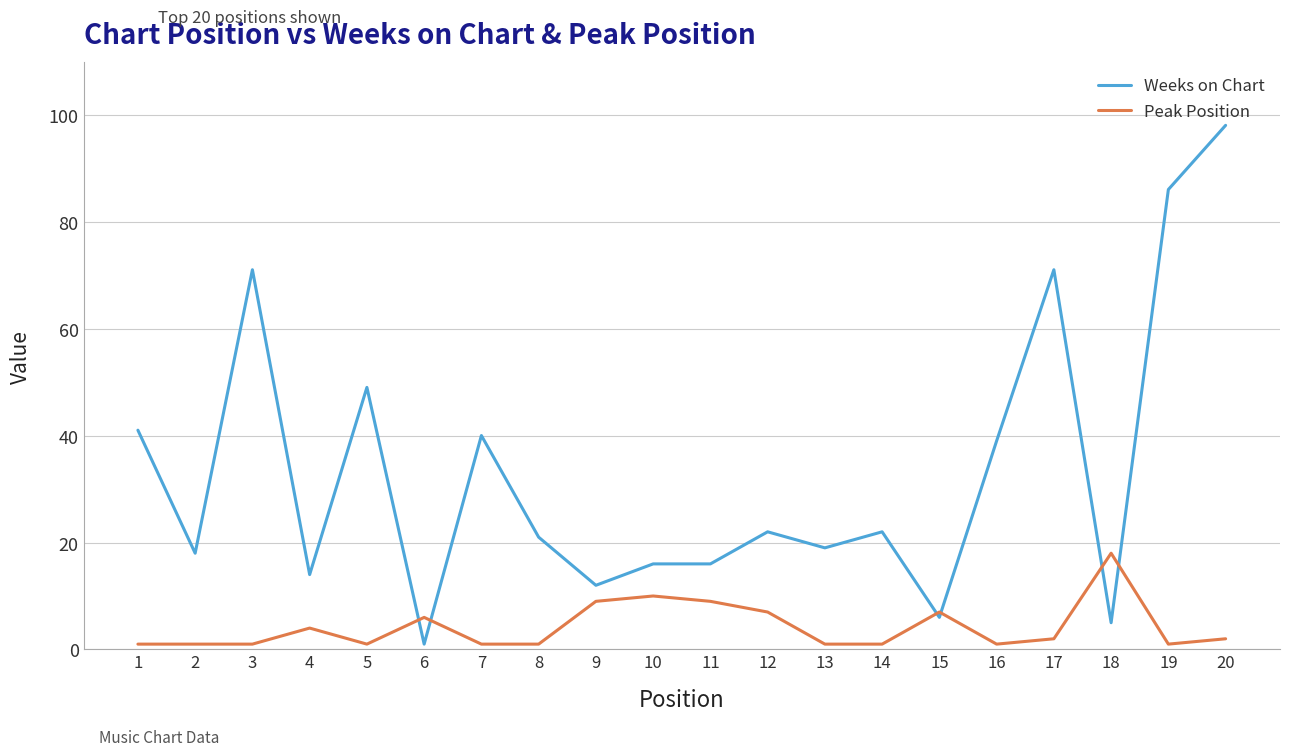

At how many categories does at least one series exceed 67?

4